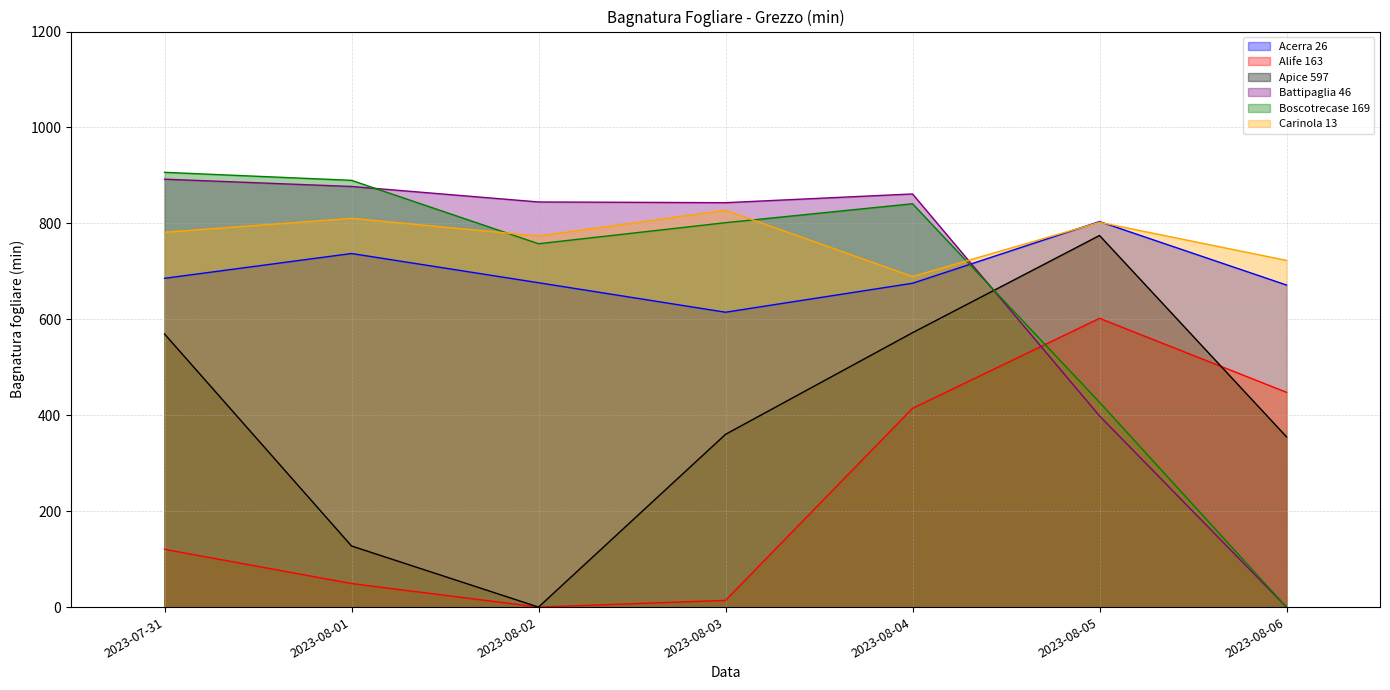

Which series has the largest range (max minus min)?

Boscotrecase 169